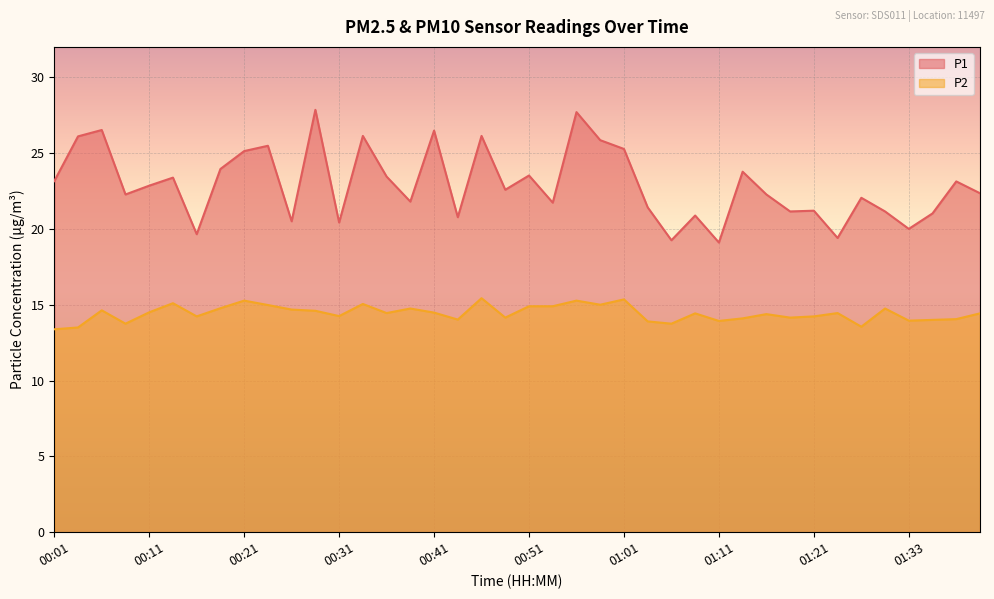

What position from the left is 00:48?

20